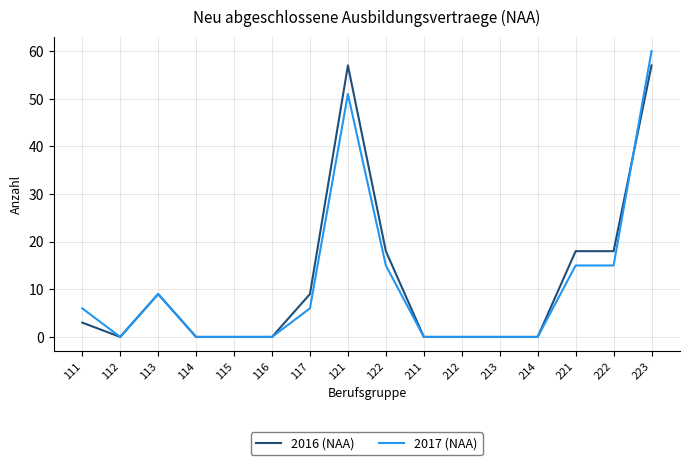

The 2016 (NAA) series shows -34 at 214. True or false?

False